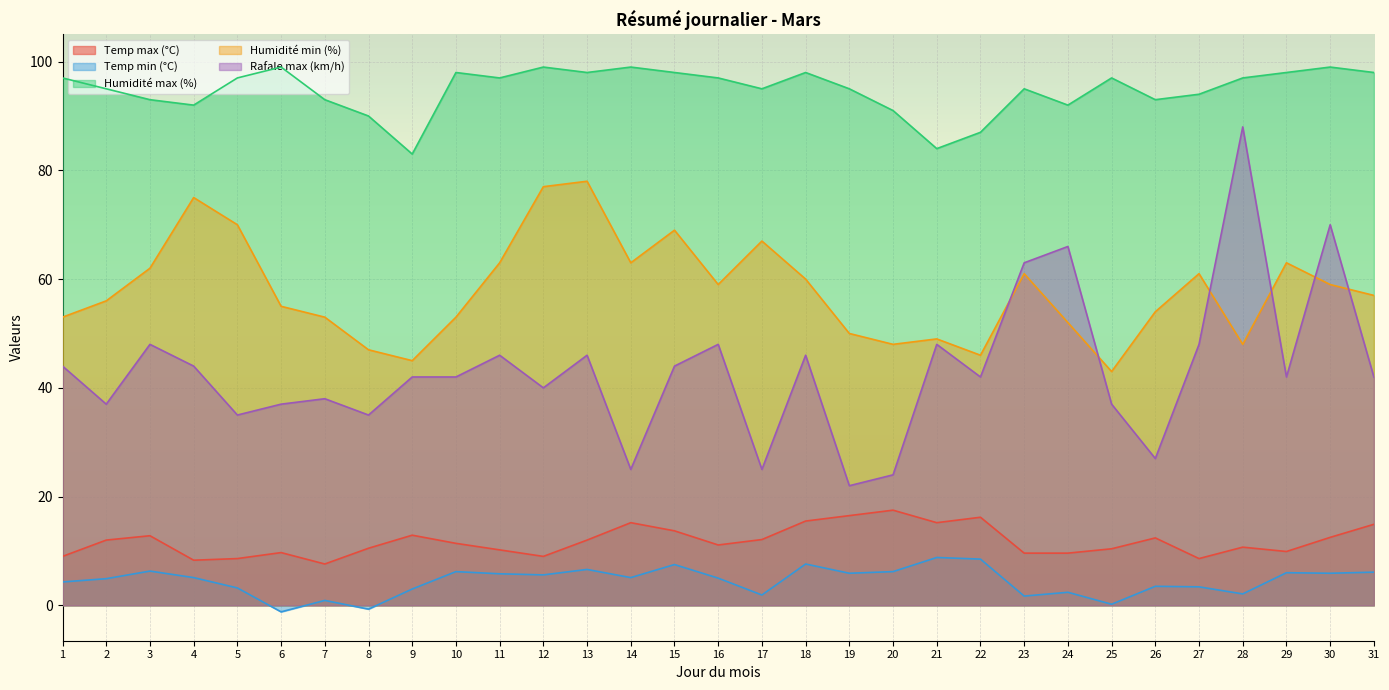

What is the value of the Temp min (°C) point at the 1st from the left?

4.3